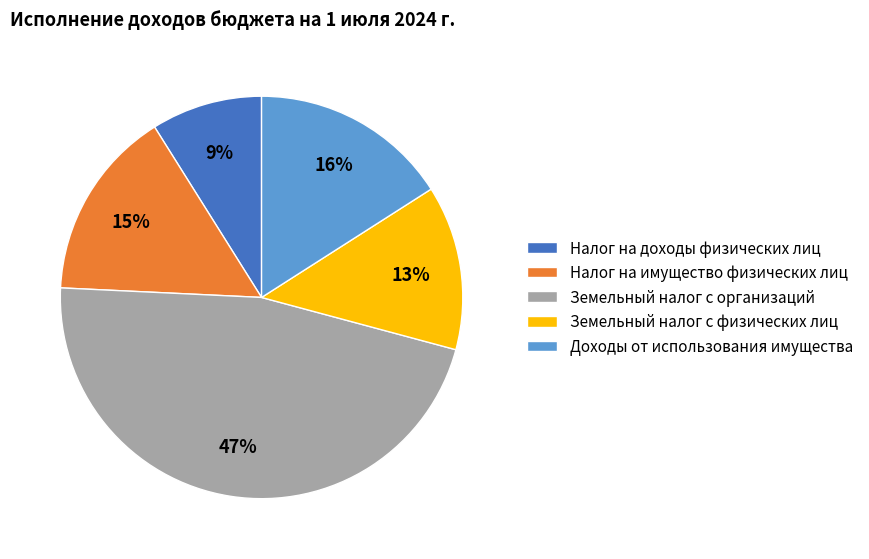

To the nearest percent, what is the average slice percentage?

20%